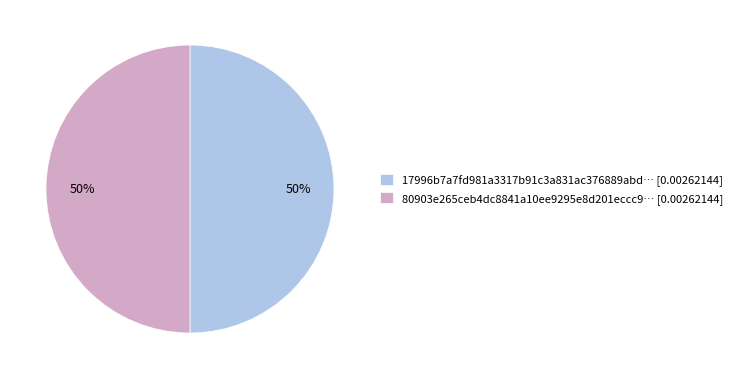

To the nearest percent, what portion does 80903e265ceb4dc8841a10ee9295e8d201eccc9… [0.00262144] represent?

50%